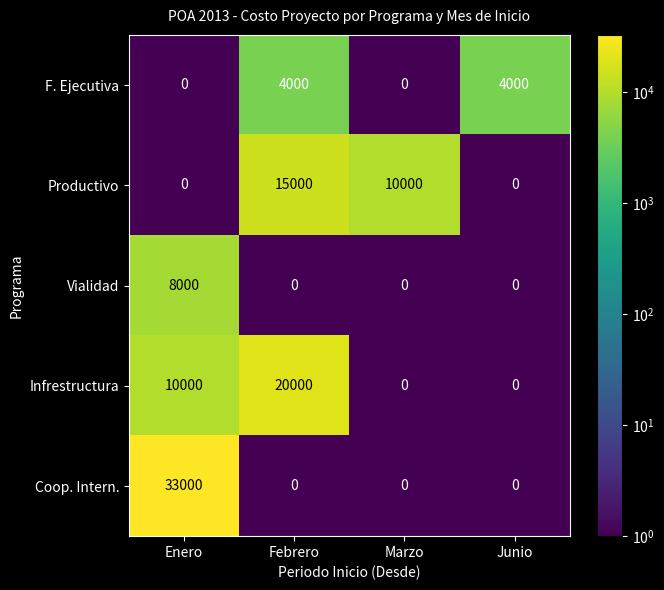

Which series has the largest range (max minus min)?

Coop. Intern.